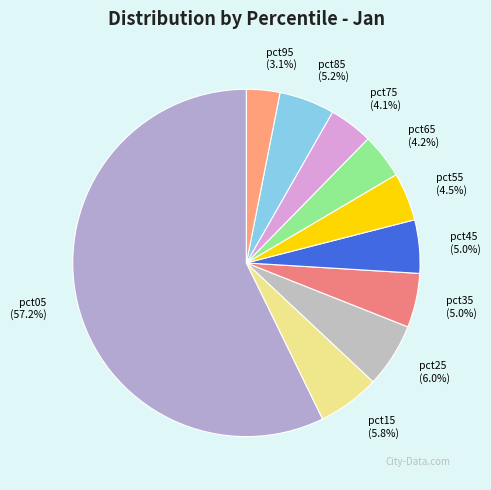

True or false: pct25 accounts for 14% of the total.

False